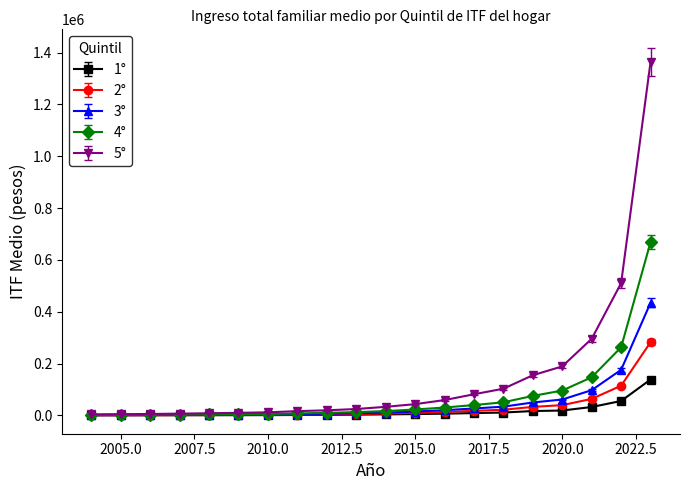

Which series has the largest total across all categories?

5°